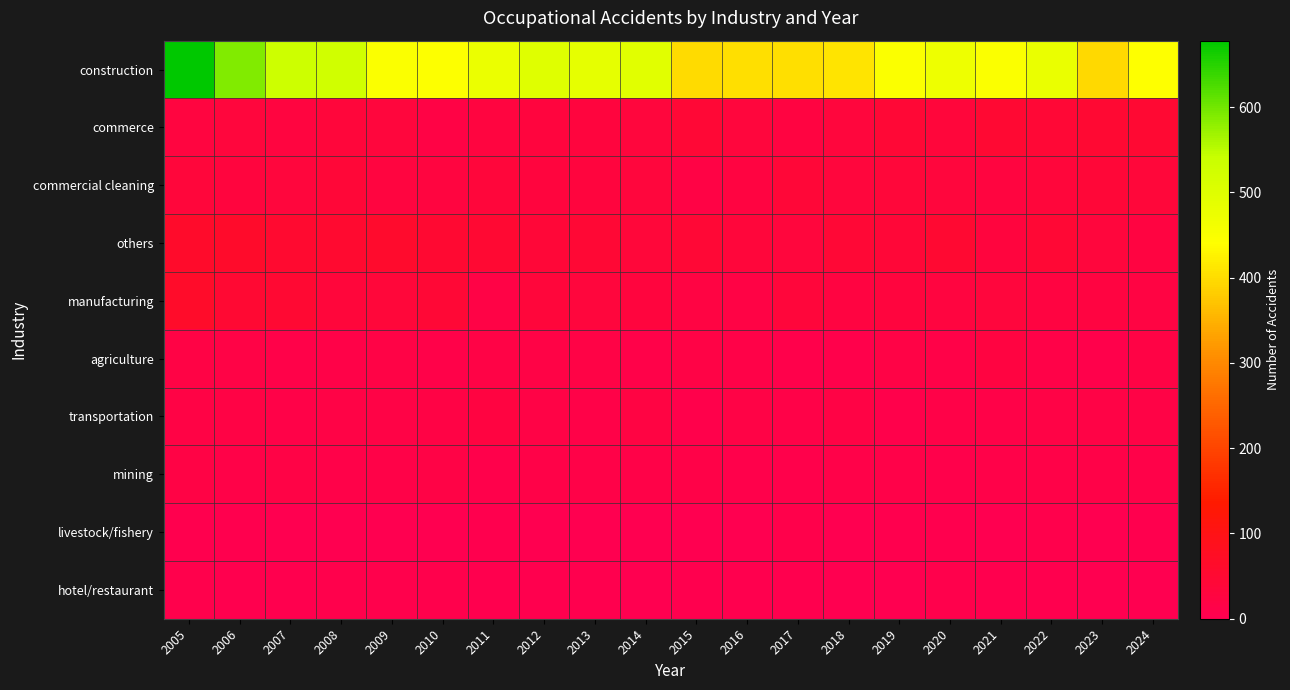

What is the maximum value shown in the chart?

678